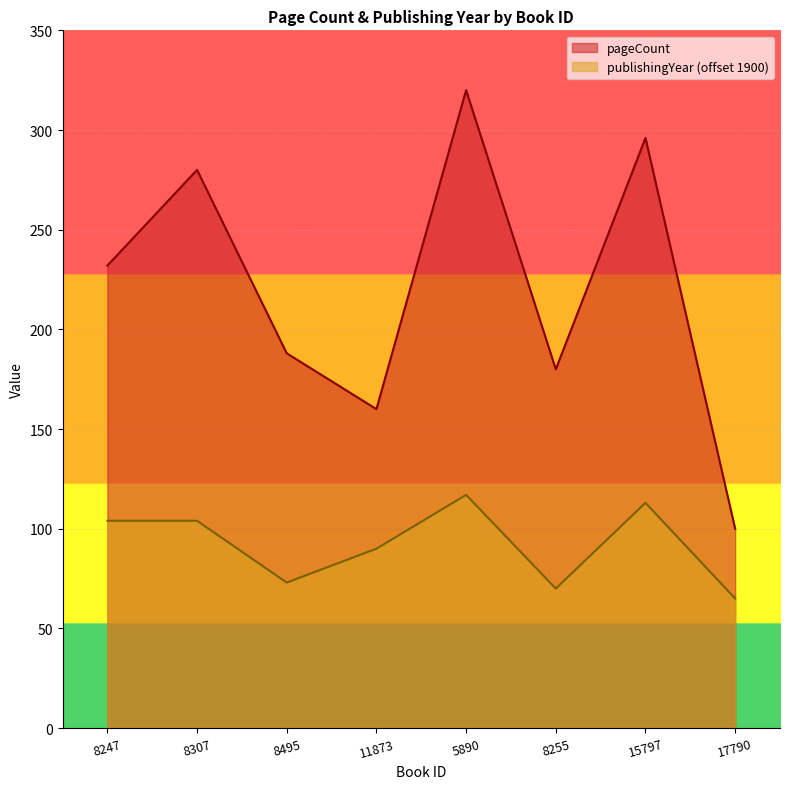

Which label corresponds to the largest value in the chart?

5890